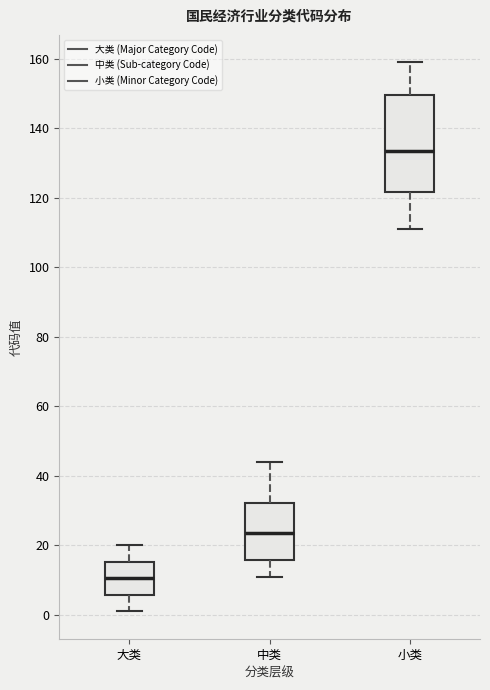

Which box has the lowest median line?

大类